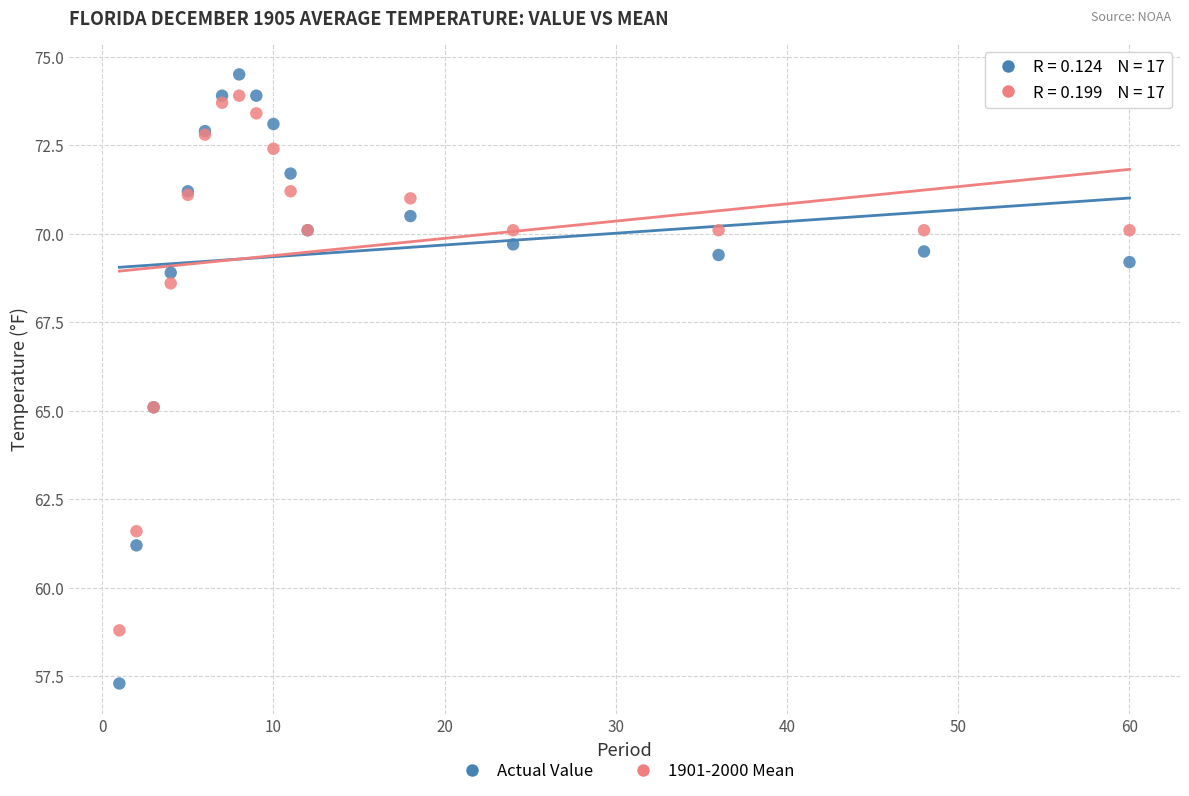

Which series reaches the maximum Y coordinate?

Actual Value